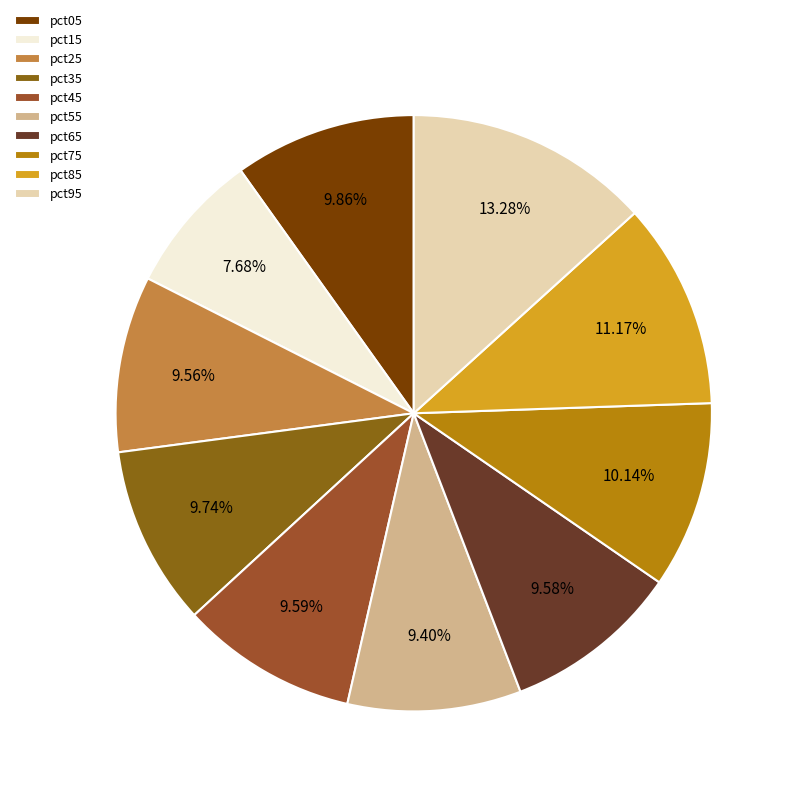

Is the sum of pct25 and pct75 greater than half?

No